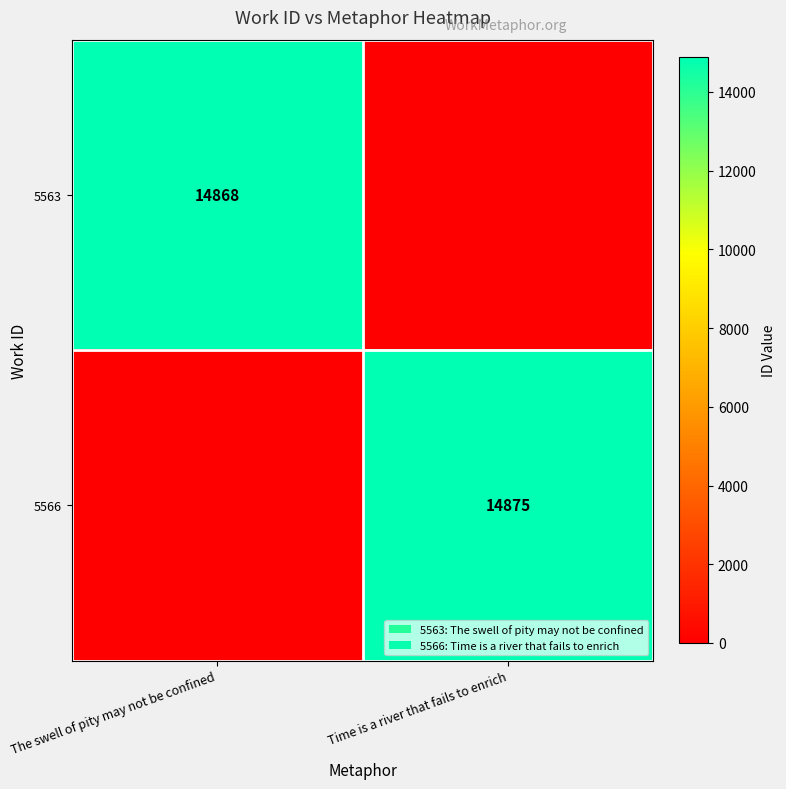

True or false: 5563 has a value of 14868 at The swell of pity may not be confined.

True